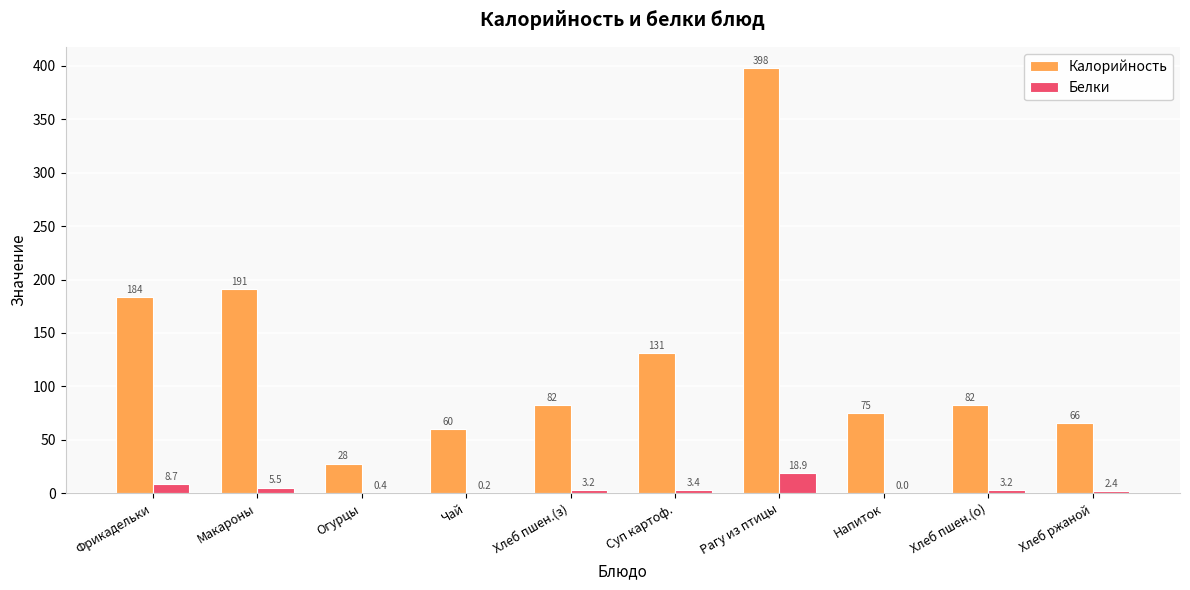

What is the spread (max minus min) of values at Хлеб ржаной?

63.6